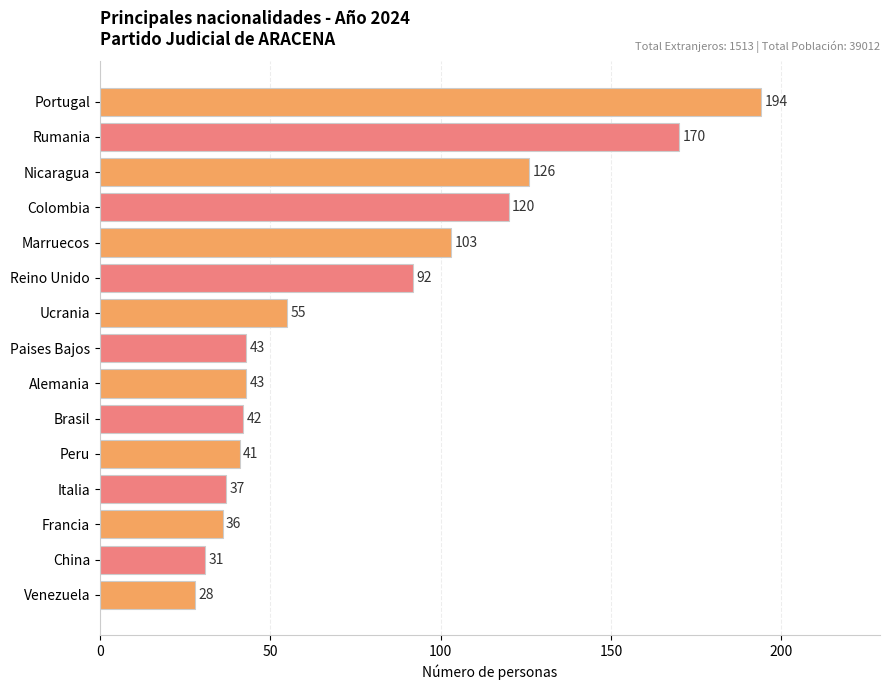

Reading bottom to top, transcribe all the data shown in this chart.

28	31	36	37	41	42	43	43	55	92	103	120	126	170	194